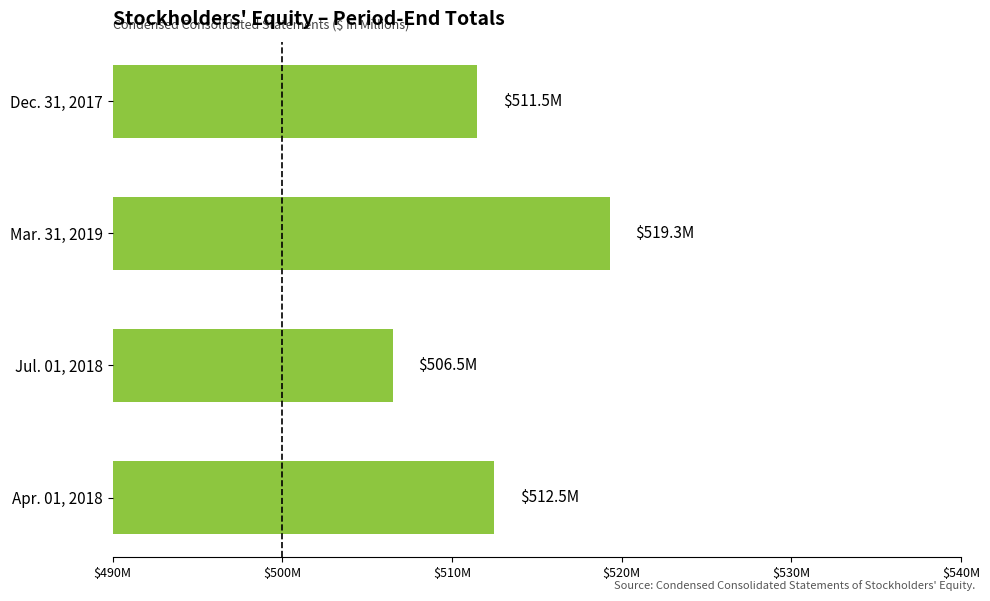

Are the bars grouped side by side (vs. stacked)?

No